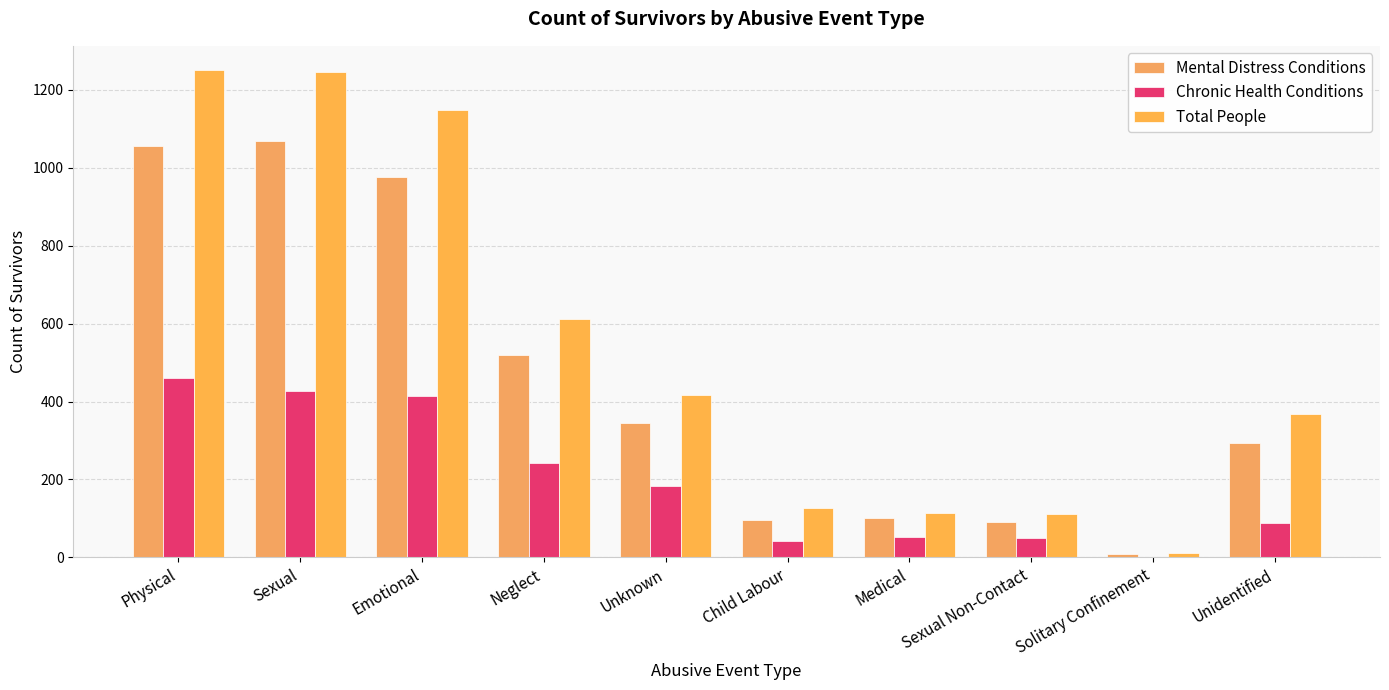

Between Neglect and Child Labour, which is larger?

Neglect